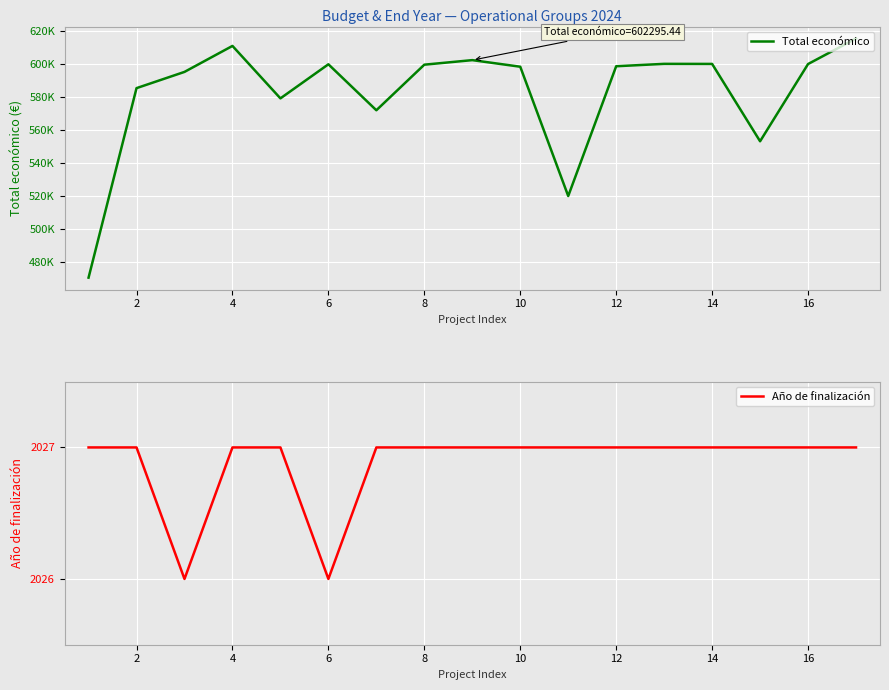

What is the maximum value for Año de finalización?

2027